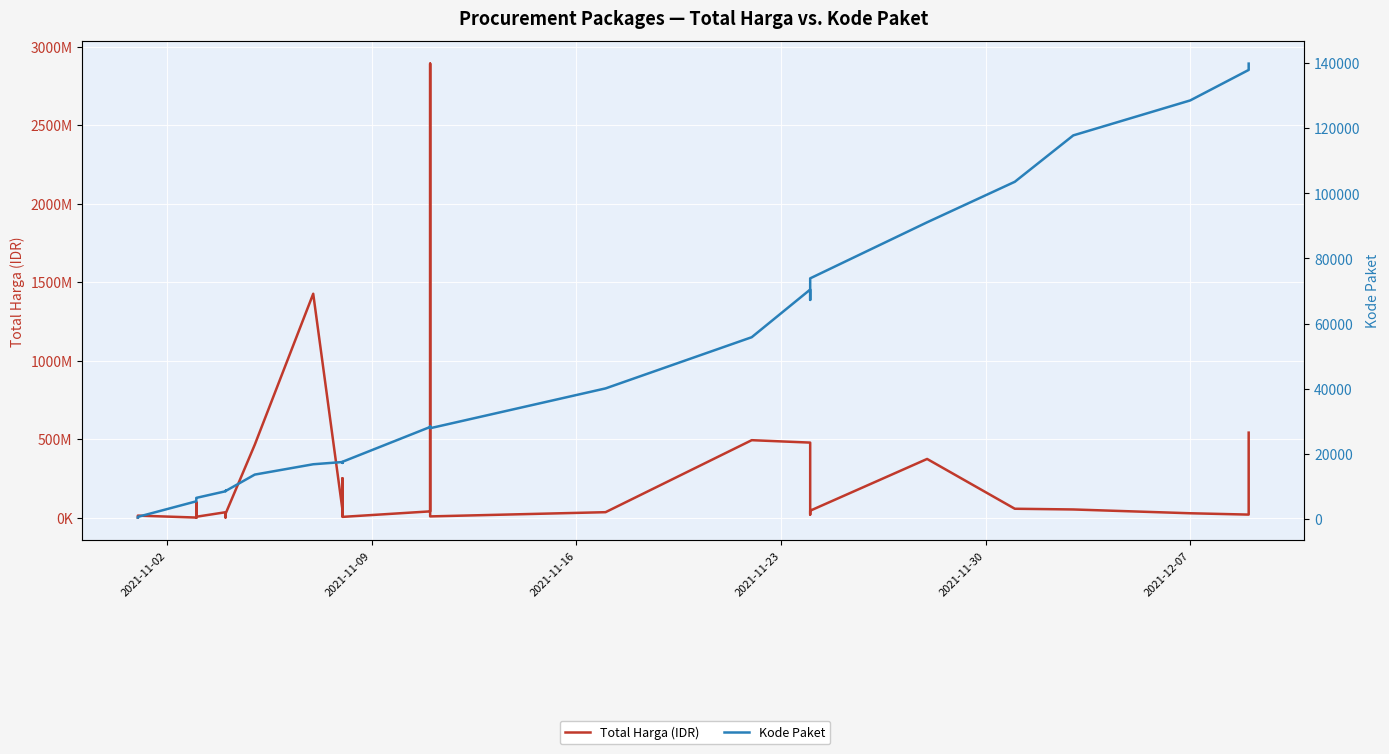

What is the average value of the Total Harga (IDR) series?

214814202